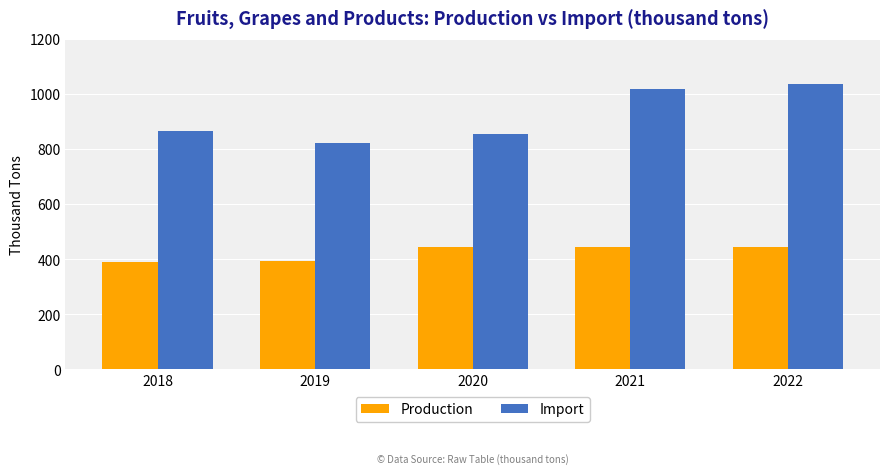

What is the difference between the second highest and minimum values in the Import series?

196.5